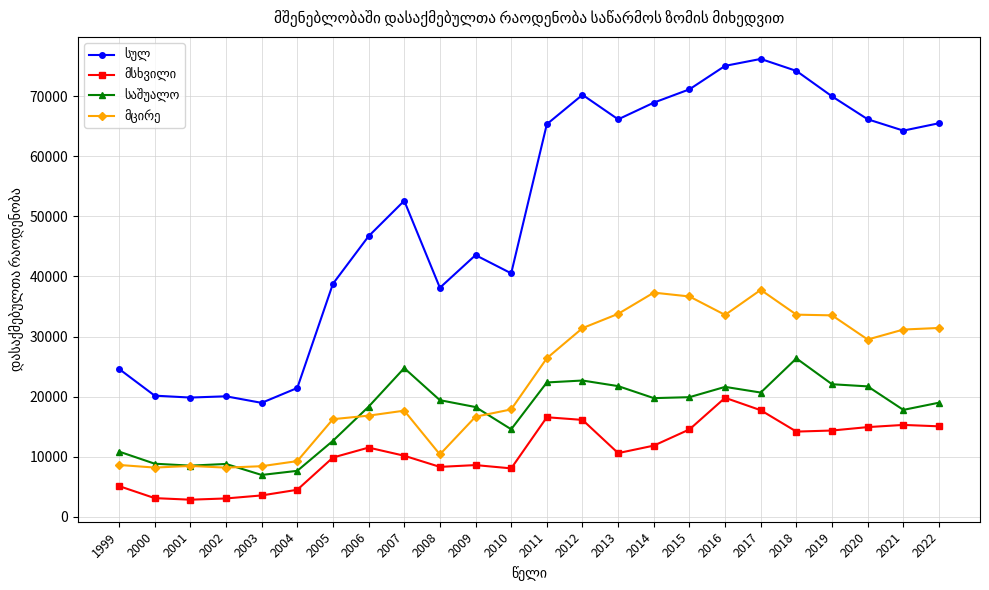

What is the greatest value displayed?

76187